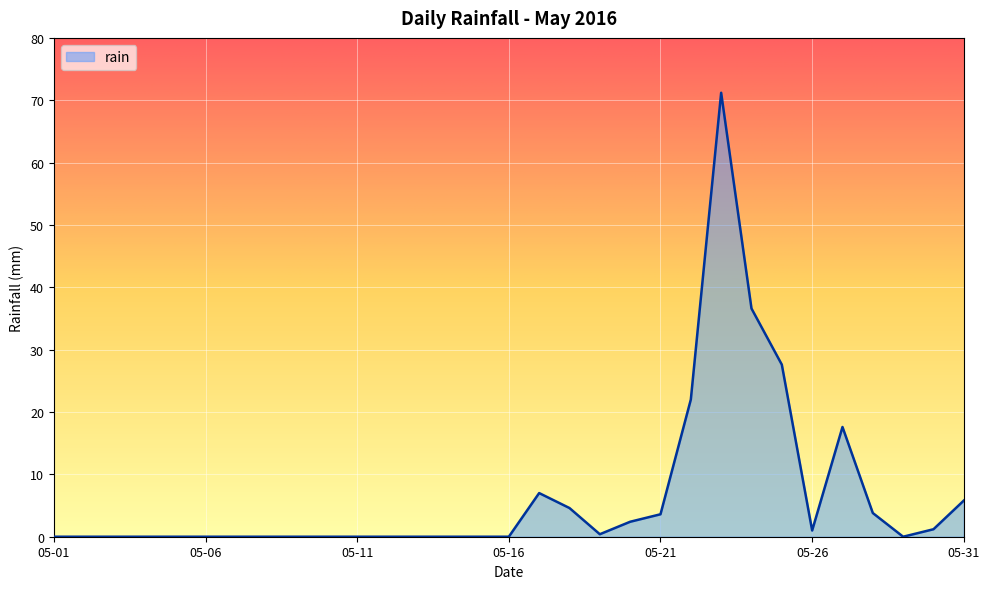

What is the maximum value shown in the chart?

71.2